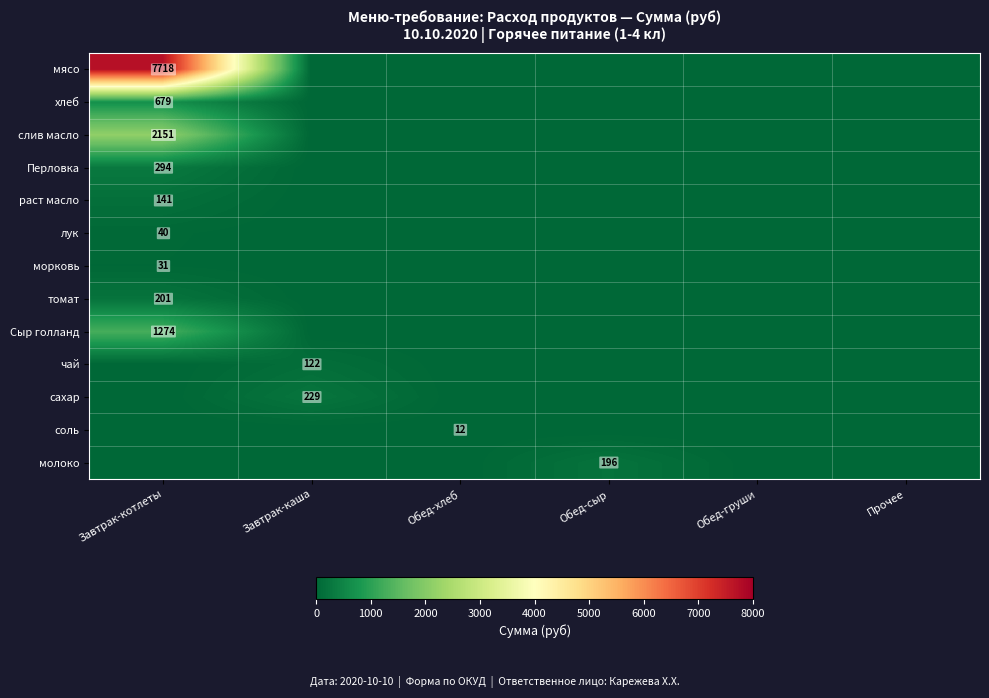

At which category is the sum across all series the highest?

Завтрак-котлеты